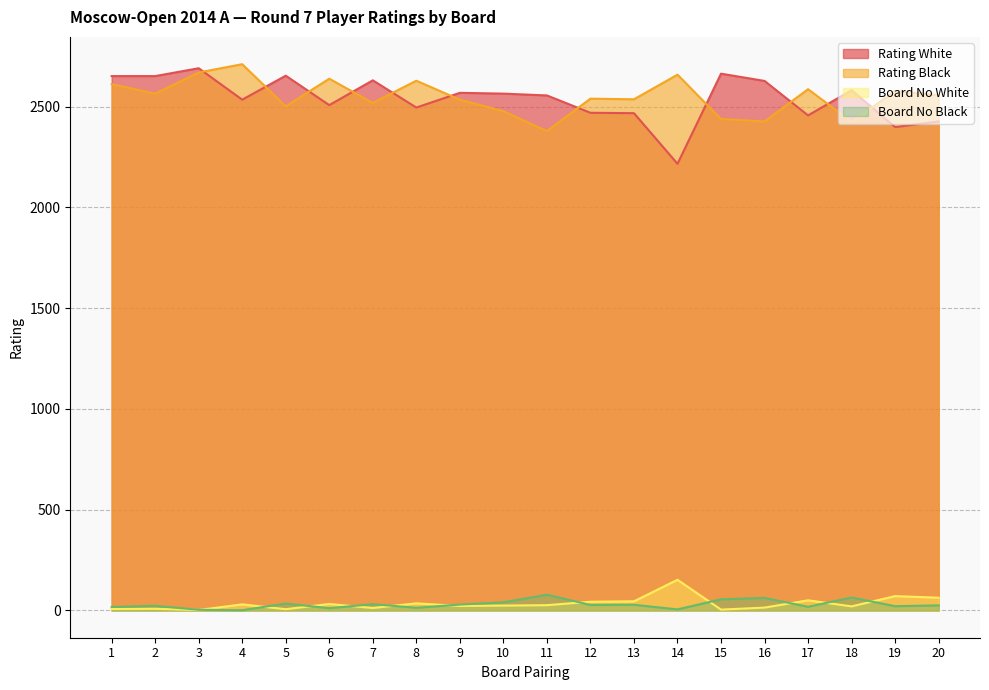

Where does the Board No Black series first go above 27?

5